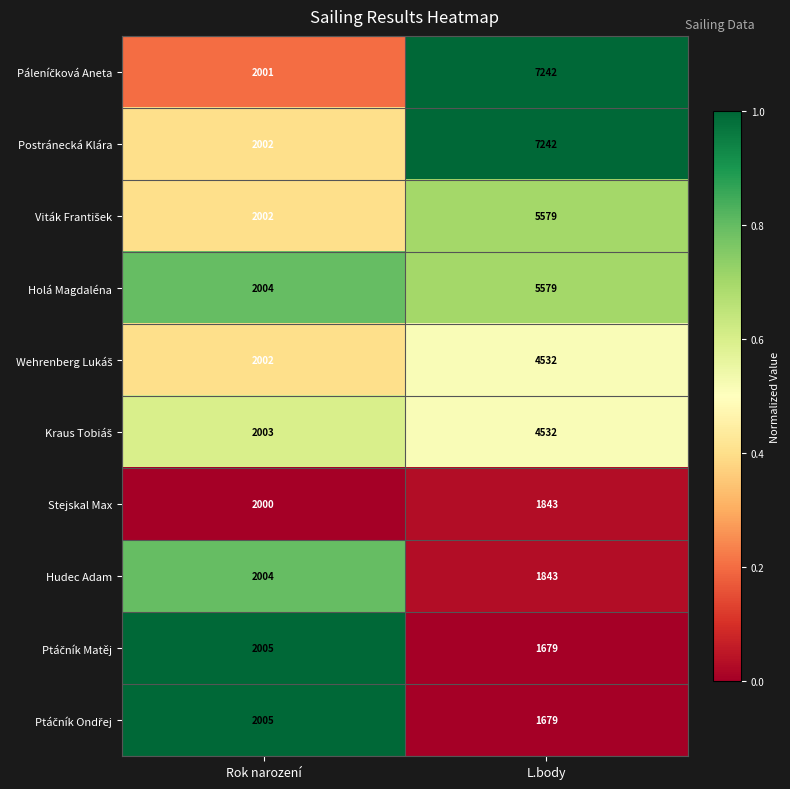

True or false: Hudec Adam has a value of 2816 at Rok narození.

False